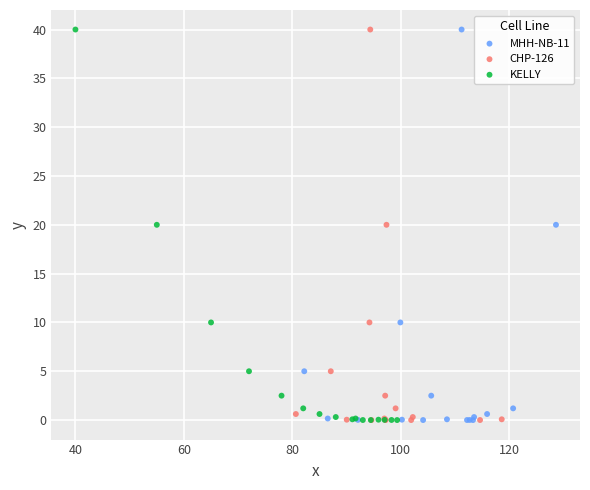

What are all the series names shown in the legend?

MHH-NB-11, CHP-126, KELLY